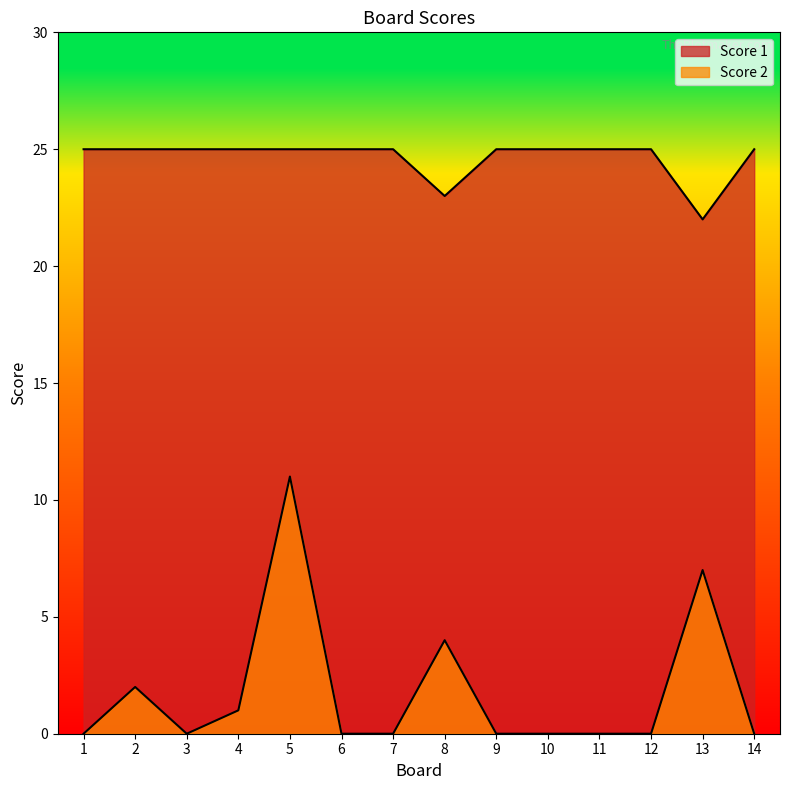

Which label corresponds to the smallest value in the chart?

1